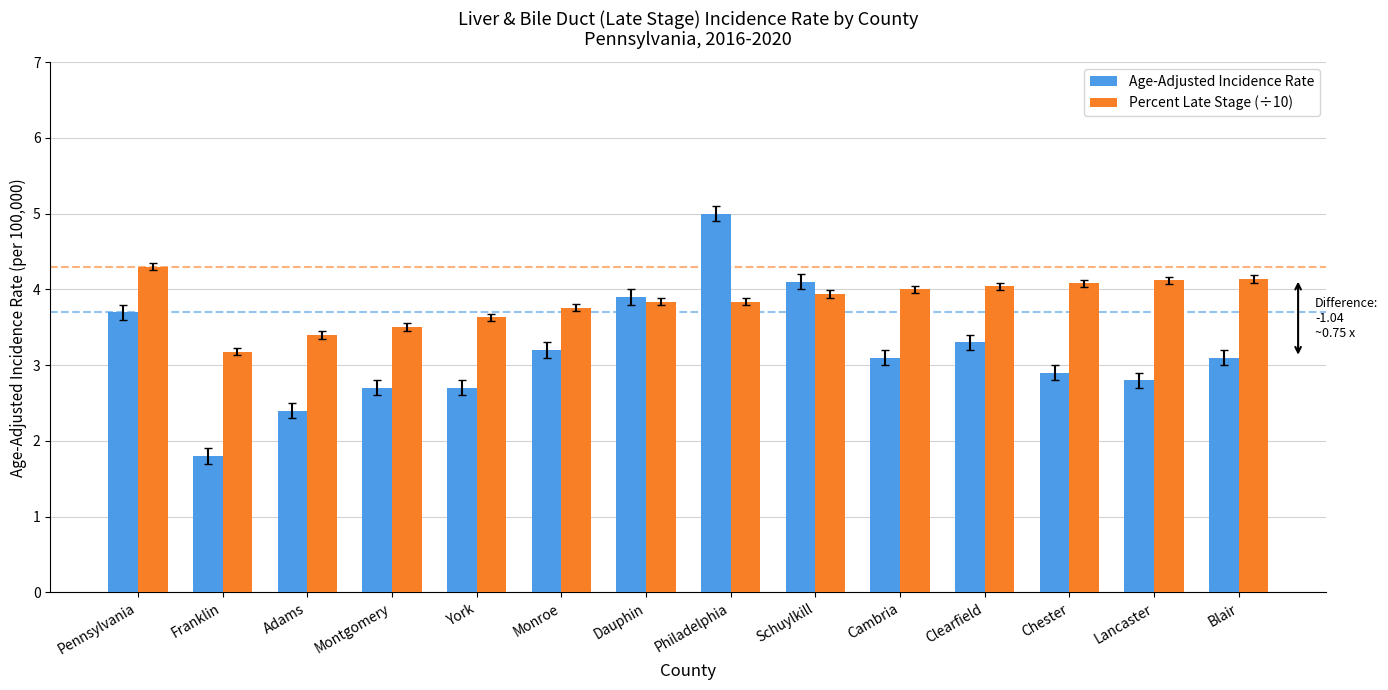

Count the number of categories in the chart.

14